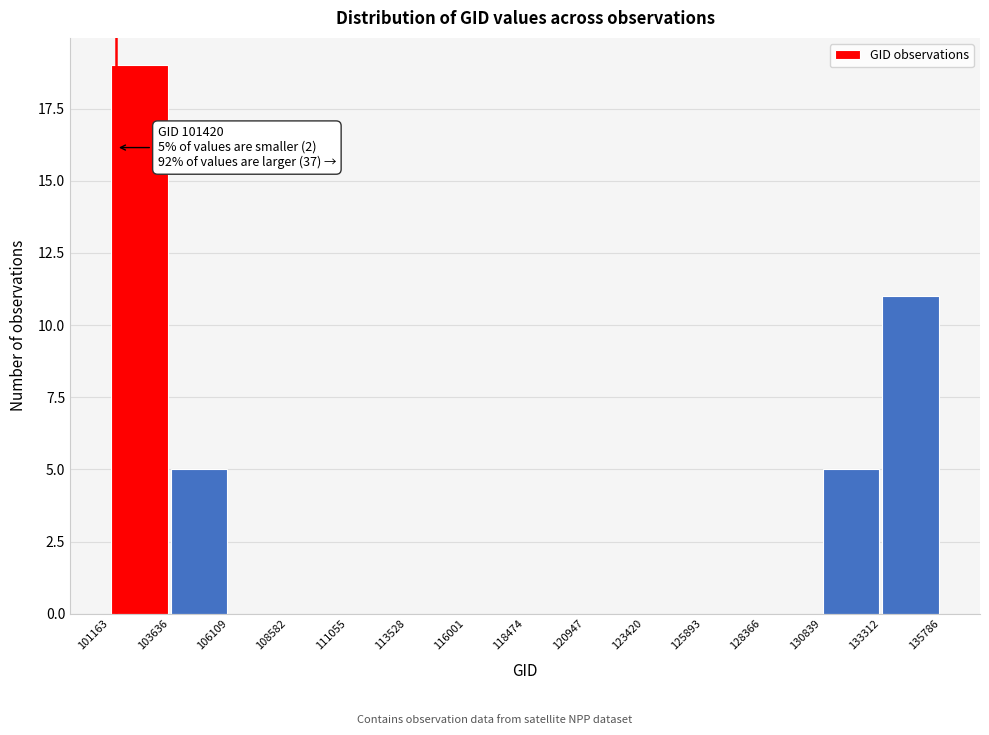

Over which range of the x-axis is the bar tallest?

101163 to 103636